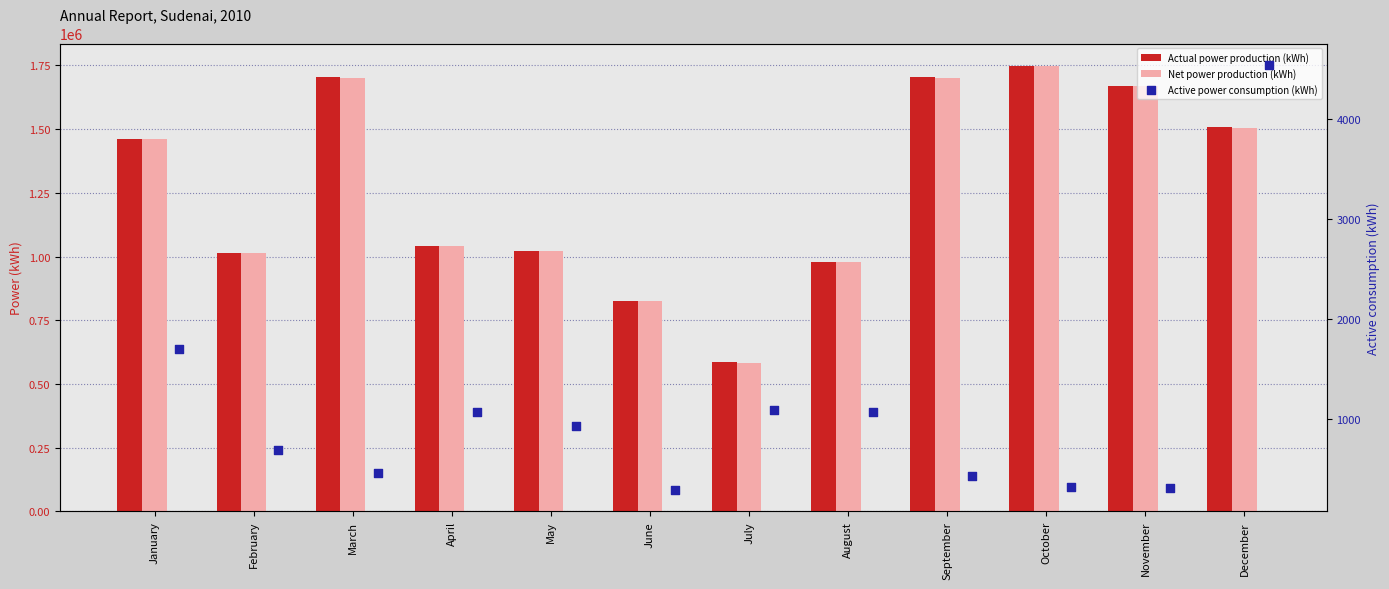

Which series has the widest spread of Y values?

Net power production (kWh)